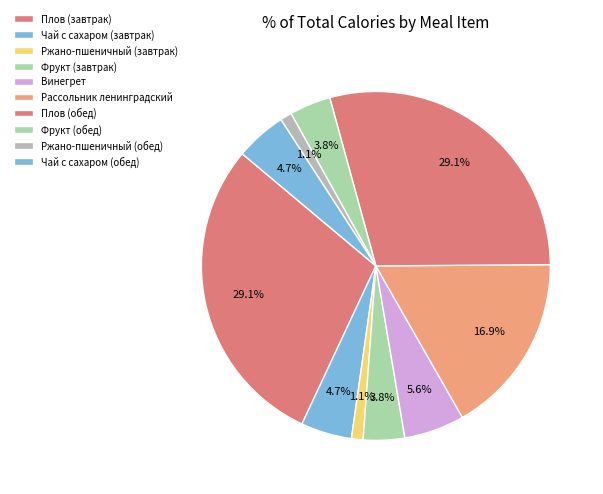

To the nearest percent, what percentage of the pie is Фрукт (обед)?

4%